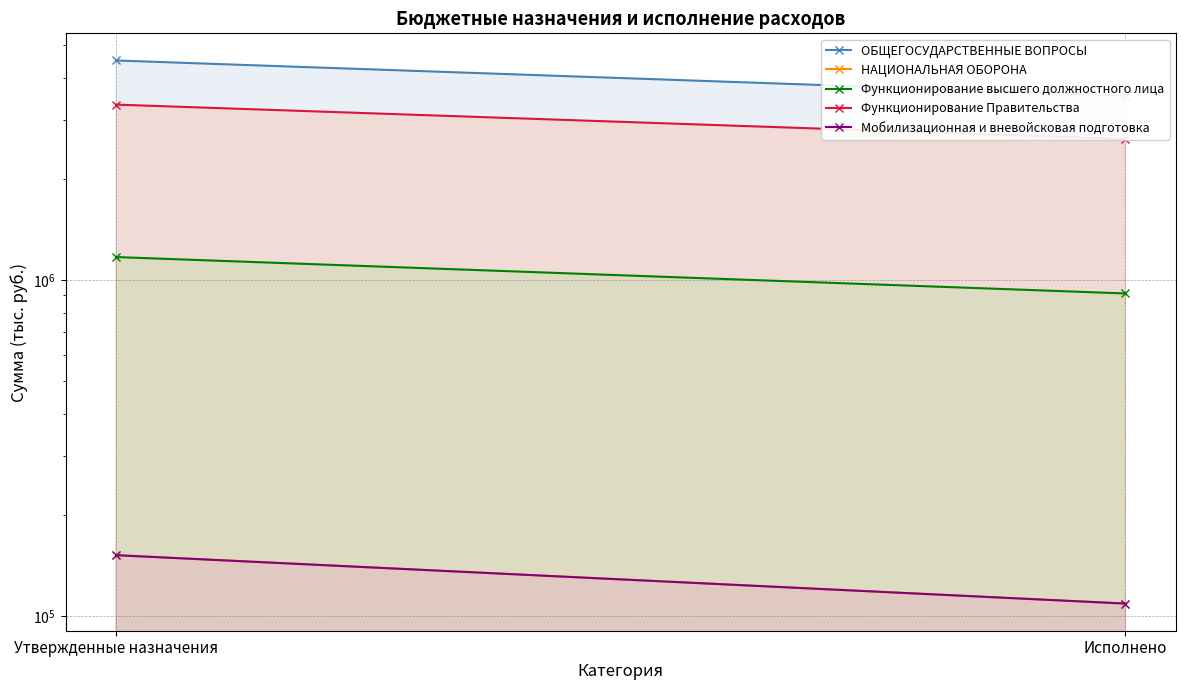

What is the value of the ОБЩЕГОСУДАРСТВЕННЫЕ ВОПРОСЫ point at the 2nd from the left?

3542989.8